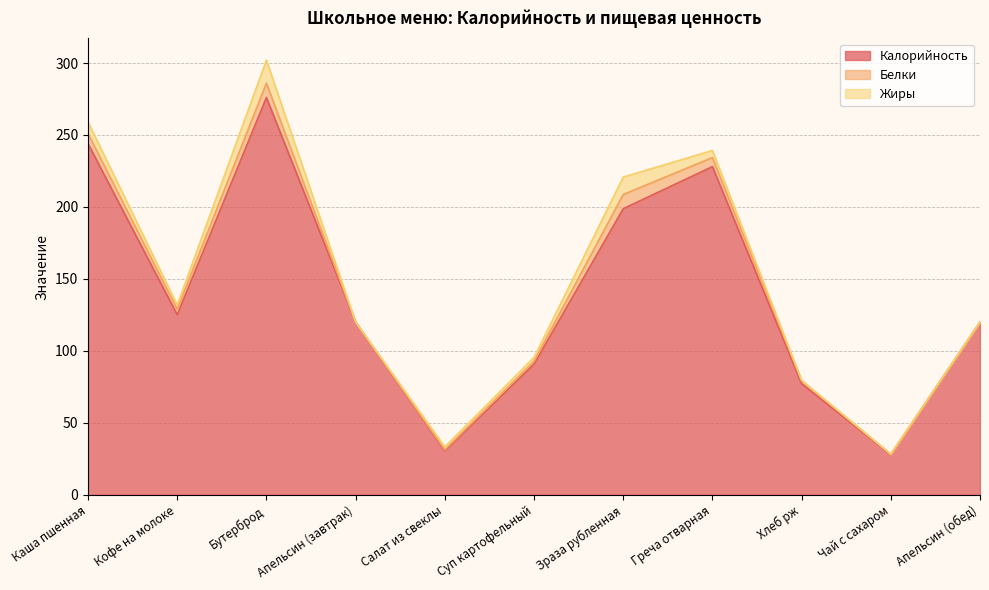

In Жиры, how many points are higher than both neighbors (excluding endpoints)?

2